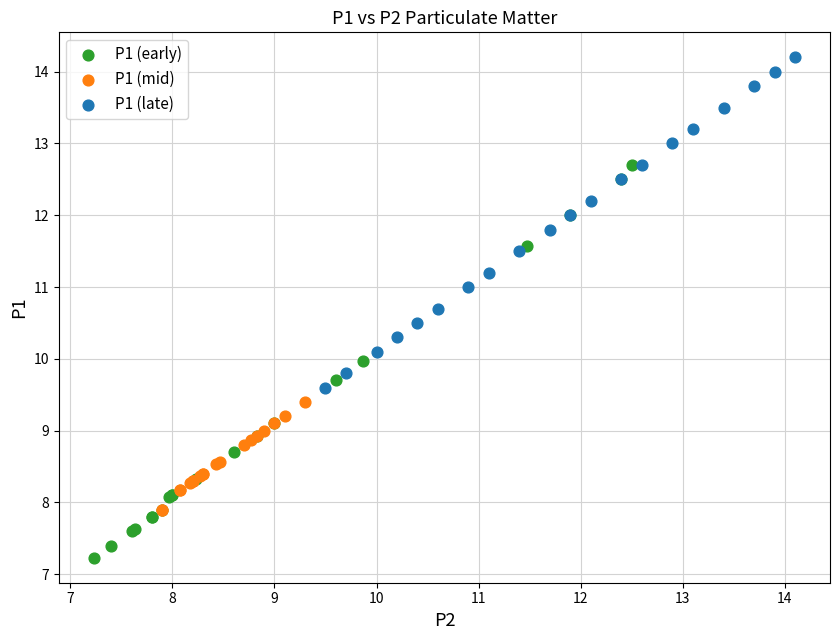

Which series has the largest Y range (max minus min)?

P1 (early)